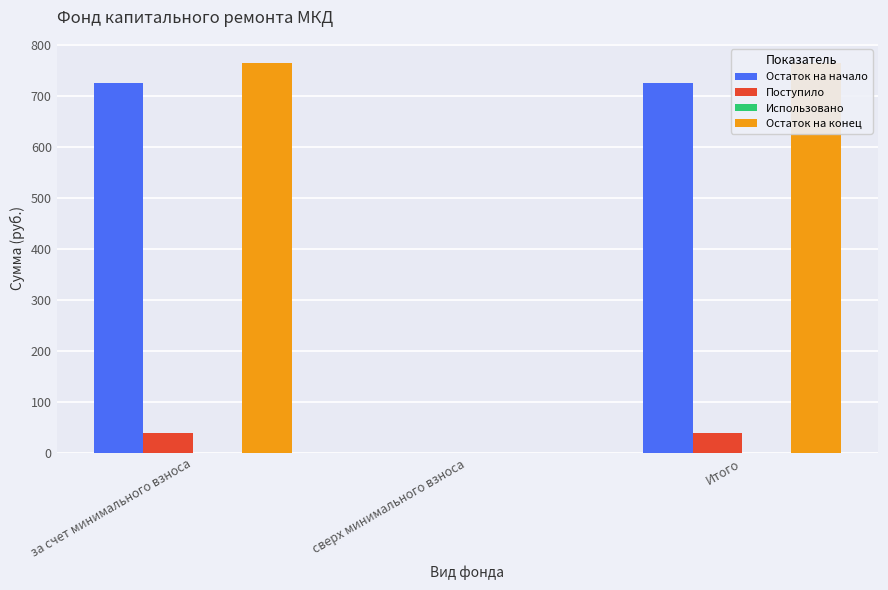

Rank the categories by Поступило value from highest to lowest.

за счет минимального взноса, Итого, сверх минимального взноса